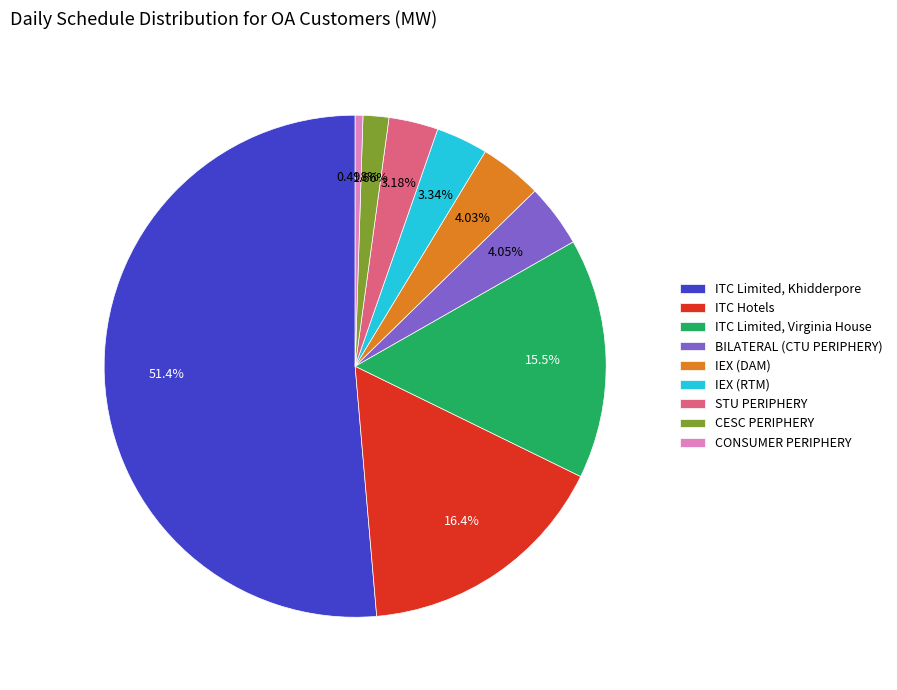

What is the ratio of the value at IEX (DAM) to the value at STU PERIPHERY?

1.3